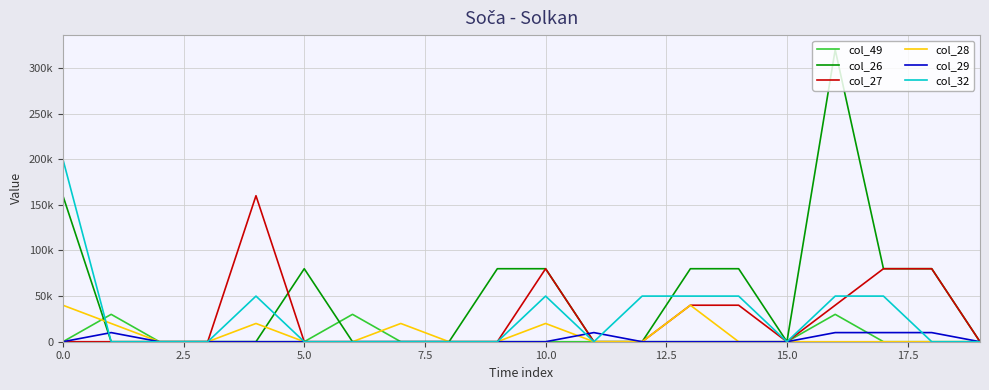

Which series has the largest range (max minus min)?

col_26